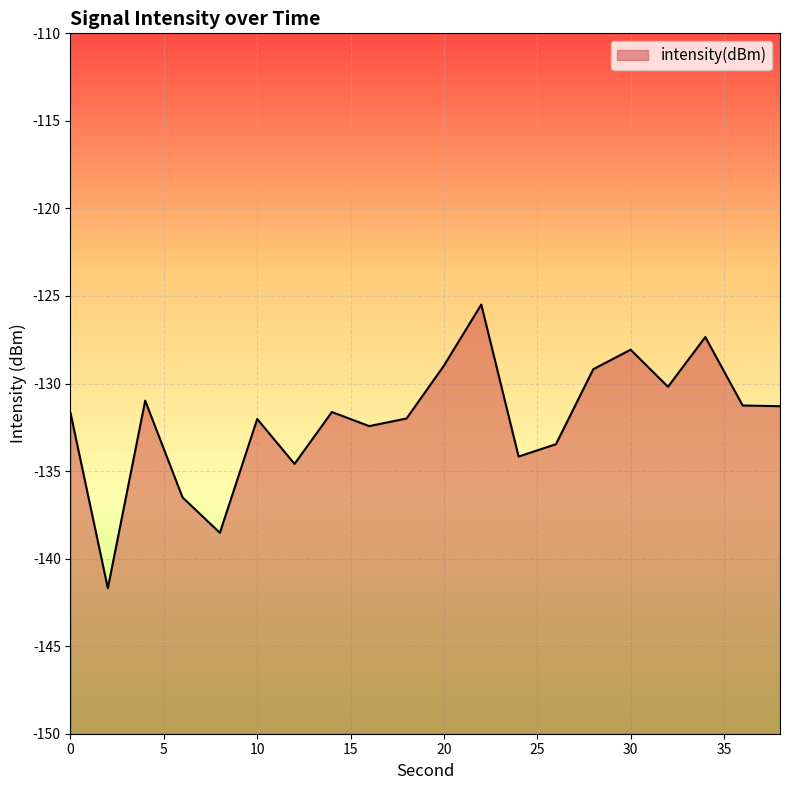

Reading right to left, list all the values displayed in this chart.

-131.3	-131.3	-127.3	-130.2	-128.1	-129.2	-133.5	-134.2	-125.5	-129.0	-132.0	-132.4	-131.6	-134.6	-132.0	-138.5	-136.5	-131.0	-141.7	-131.7